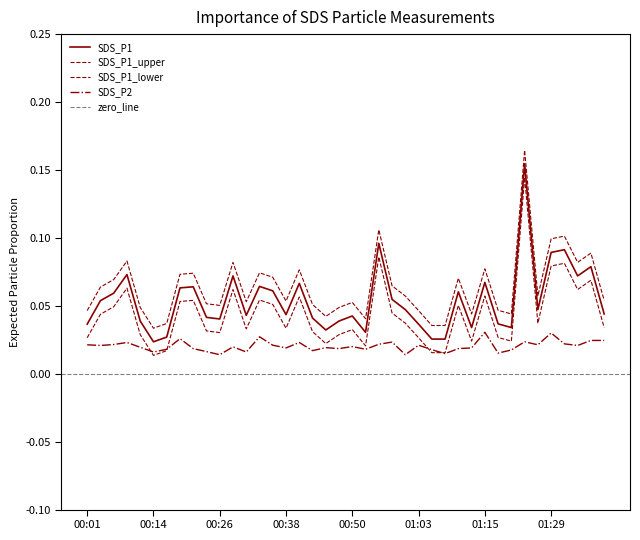

How many interior local valleys does the SDS_P2 series have?

13